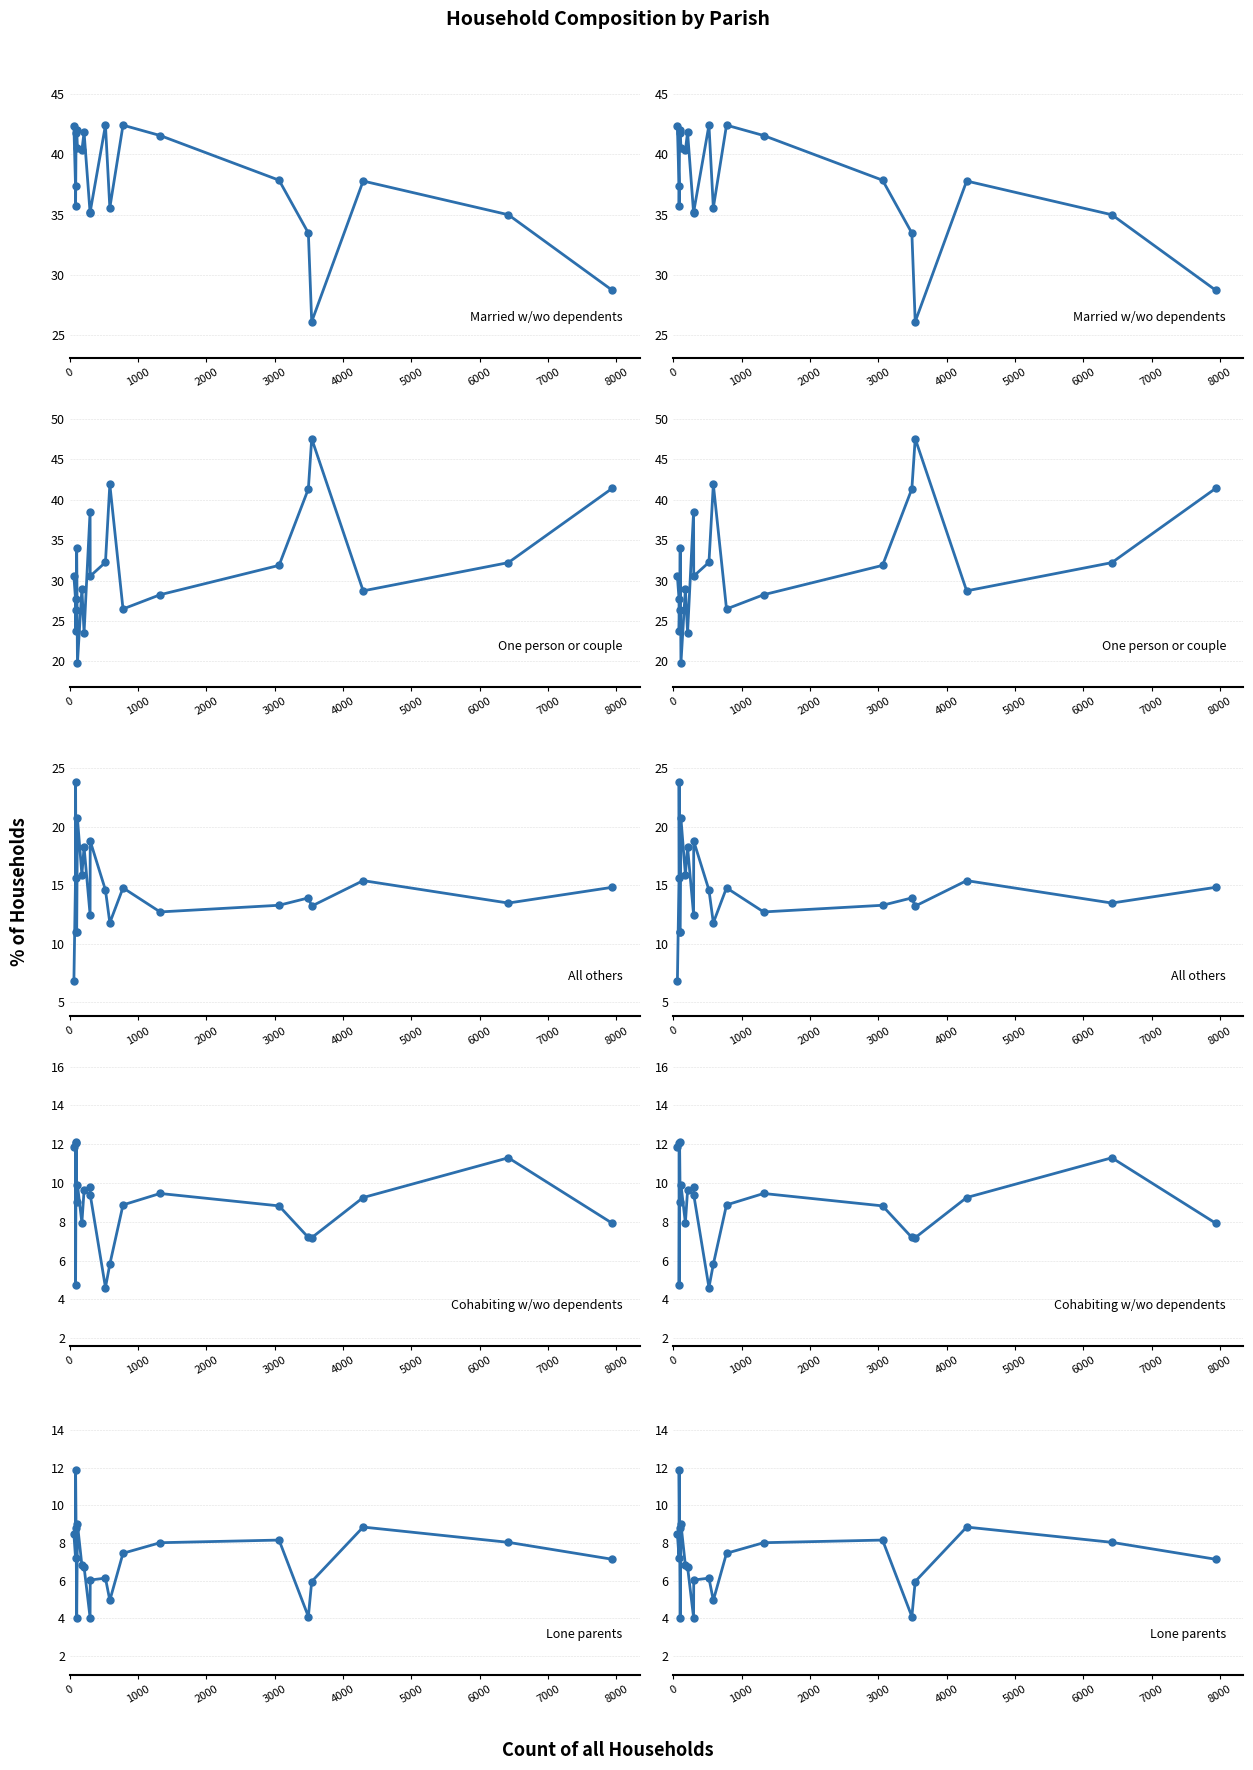

True or false: % cohabiting with/without dependents has a value of 7.4 at 10.

False